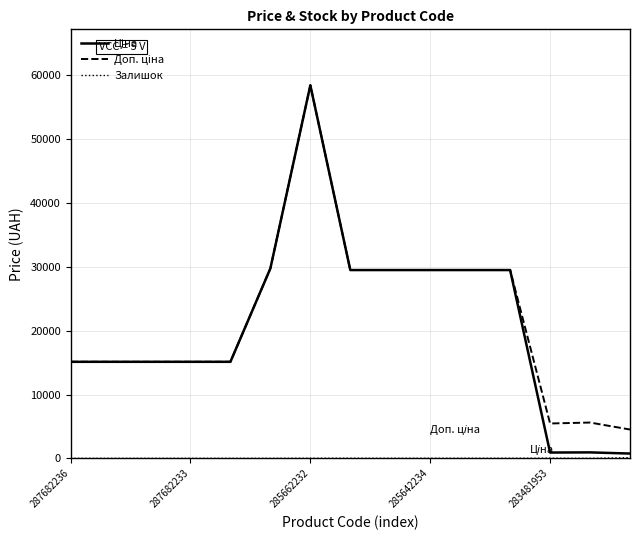

True or false: Залишок and Ціна cross at least once.

False